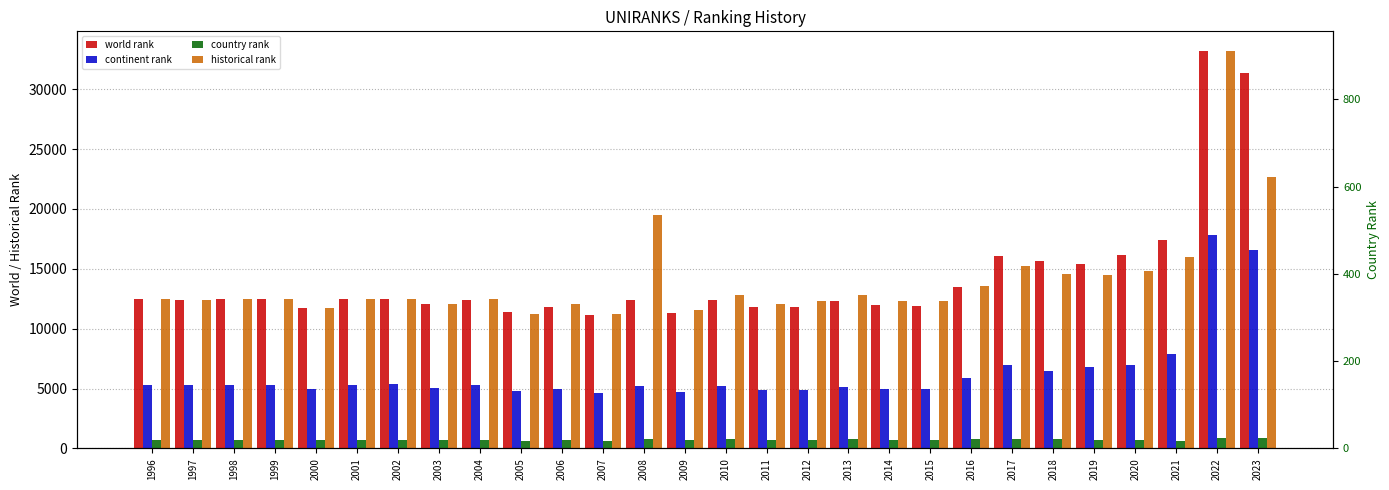

What is the smallest value displayed?

647.0